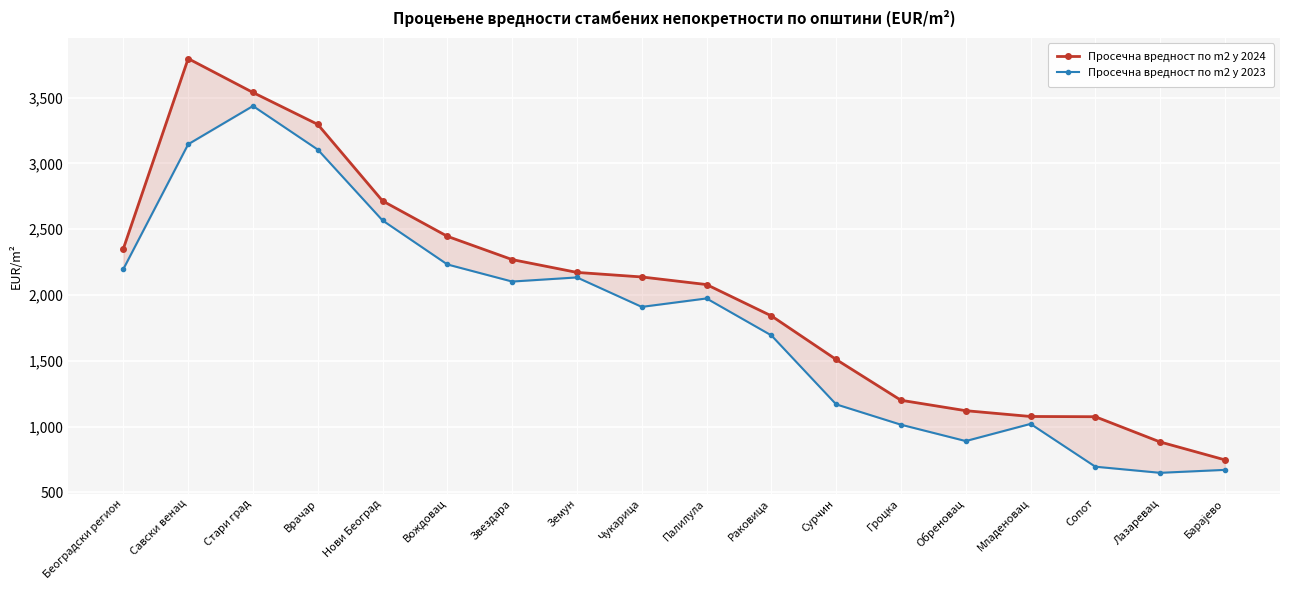

What is the difference between the second highest and minimum values in the Просечна вредност по m2 у 2024 series?

2792.4